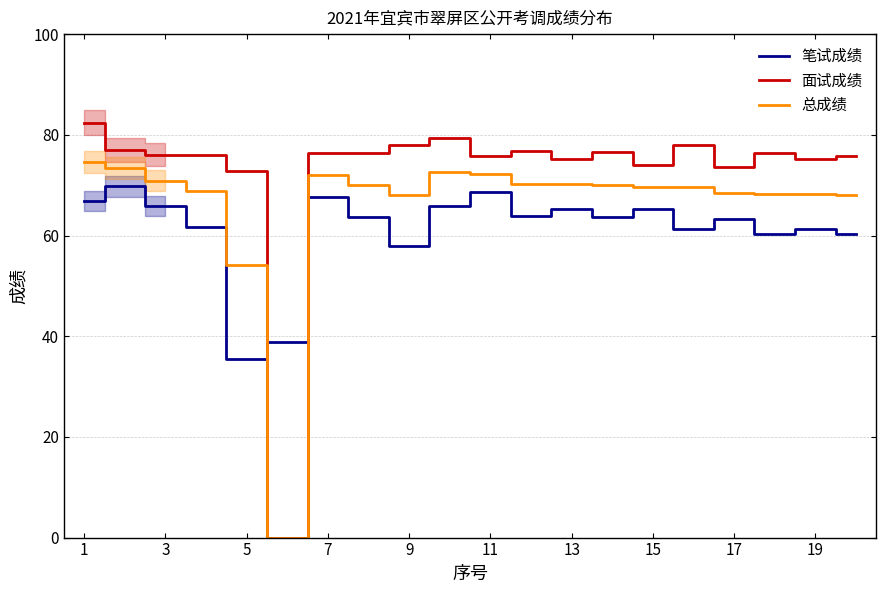

How many interior local valleys does the 面试成绩 series have?

6